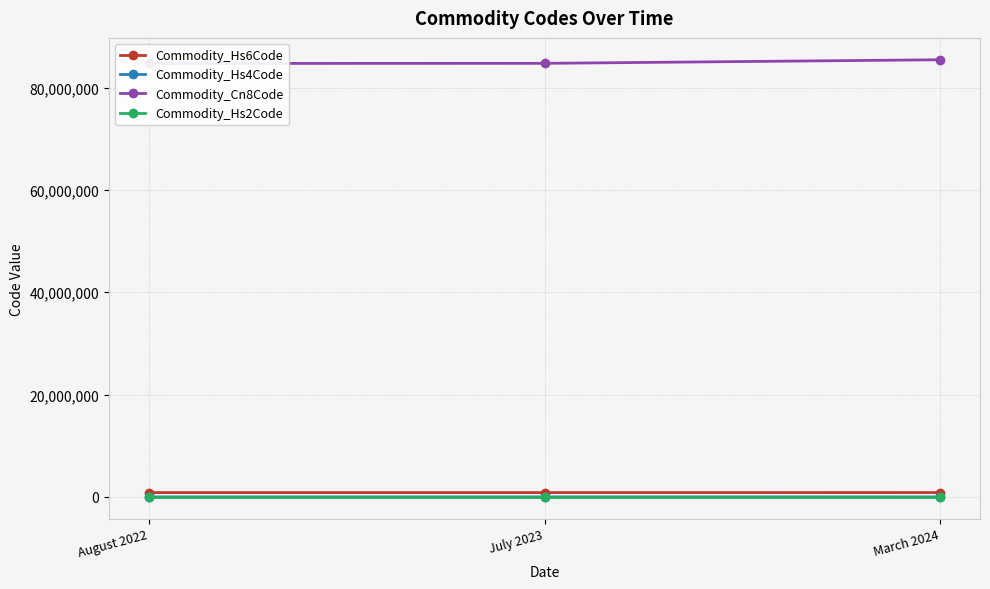

What position from the left is July 2023?

2